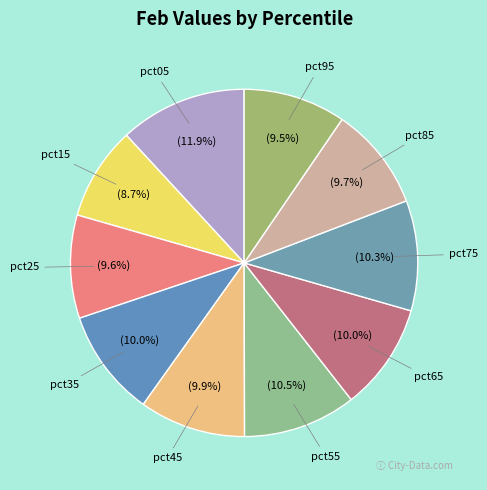

Does pct15 account for over 50% of the chart?

No